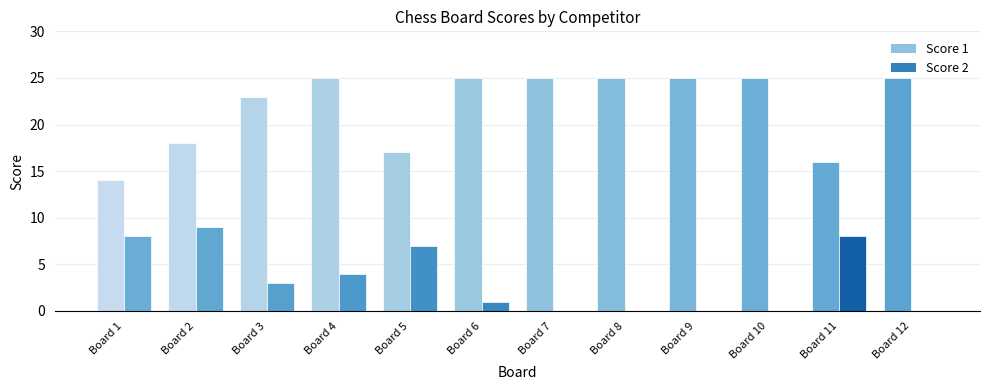

Reading left to right, transcribe all the data shown in this chart.

Score 1: 14	18	23	25	17	25	25	25	25	25	16	25
Score 2: 8	9	3	4	7	1	0	0	0	0	8	0